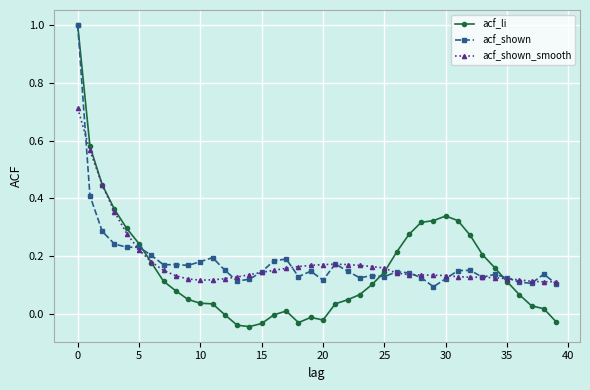

Which series has the widest spread of values?

acf_li